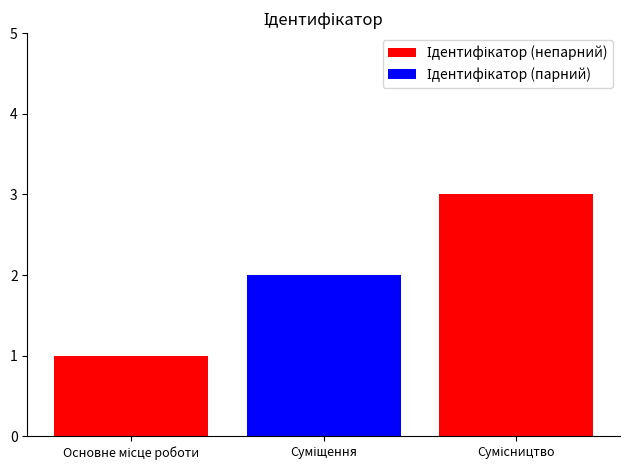

The Ідентифікатор (парний) series shows 0 at Сумісництво. True or false?

True